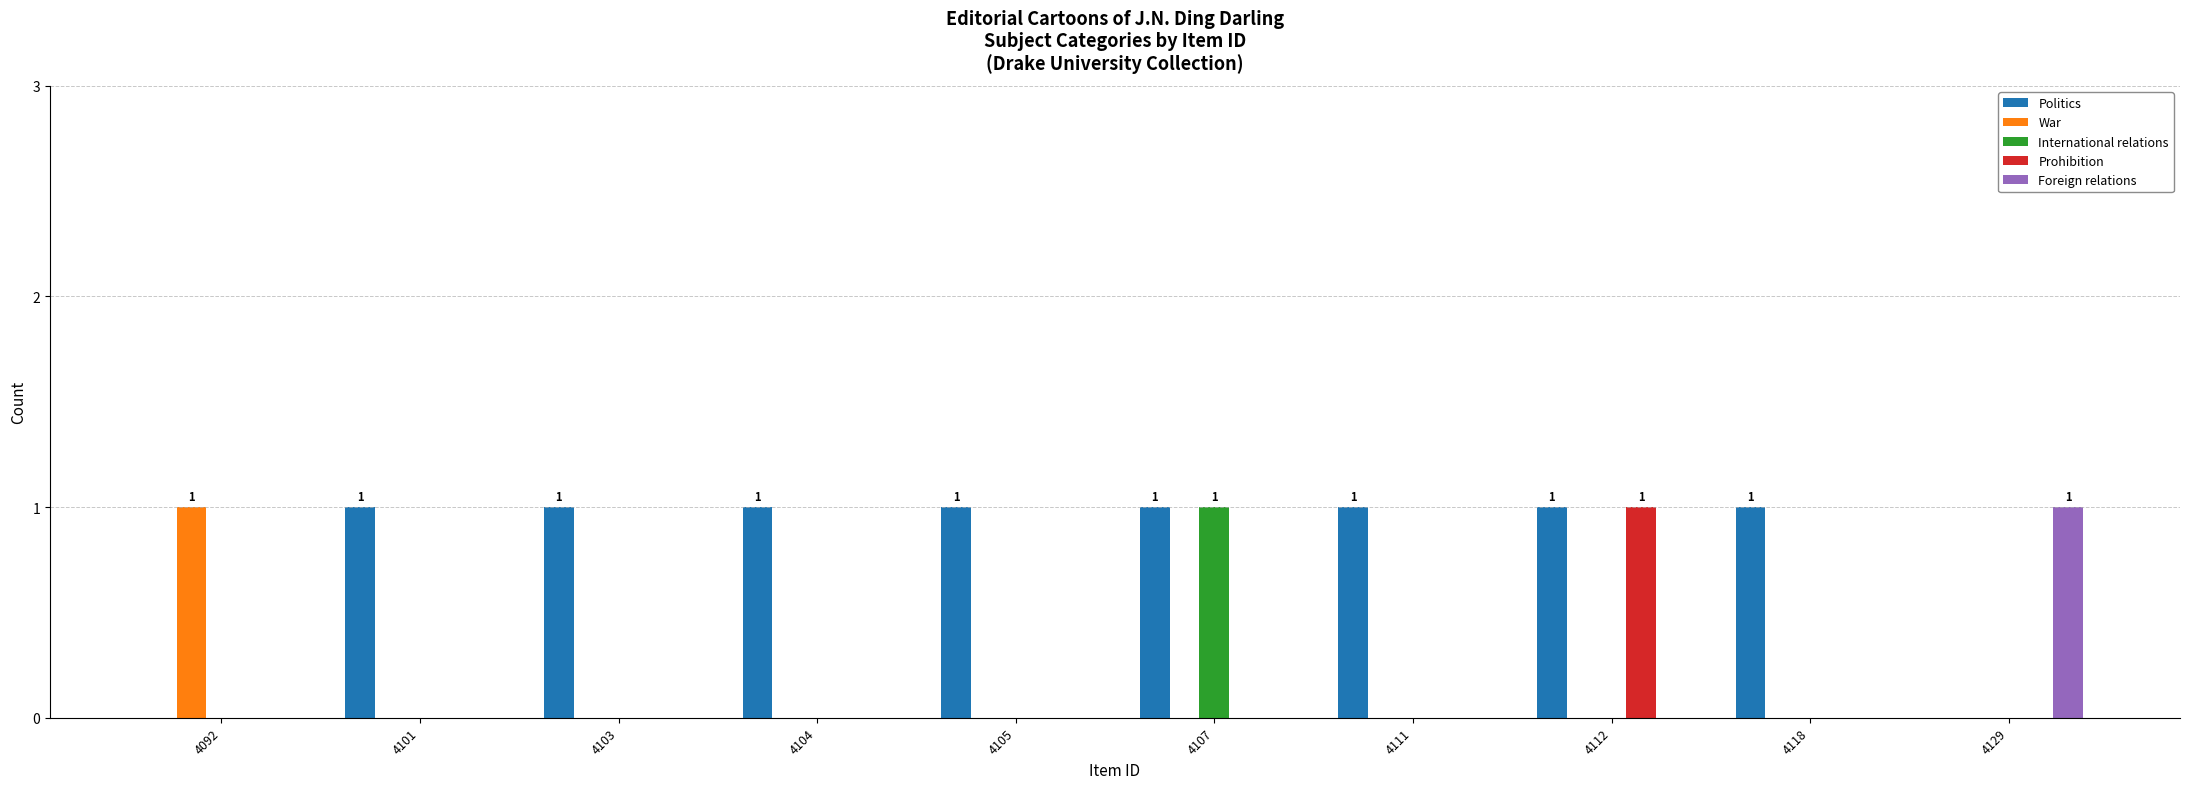

What is the total value across all series at 4104?

1